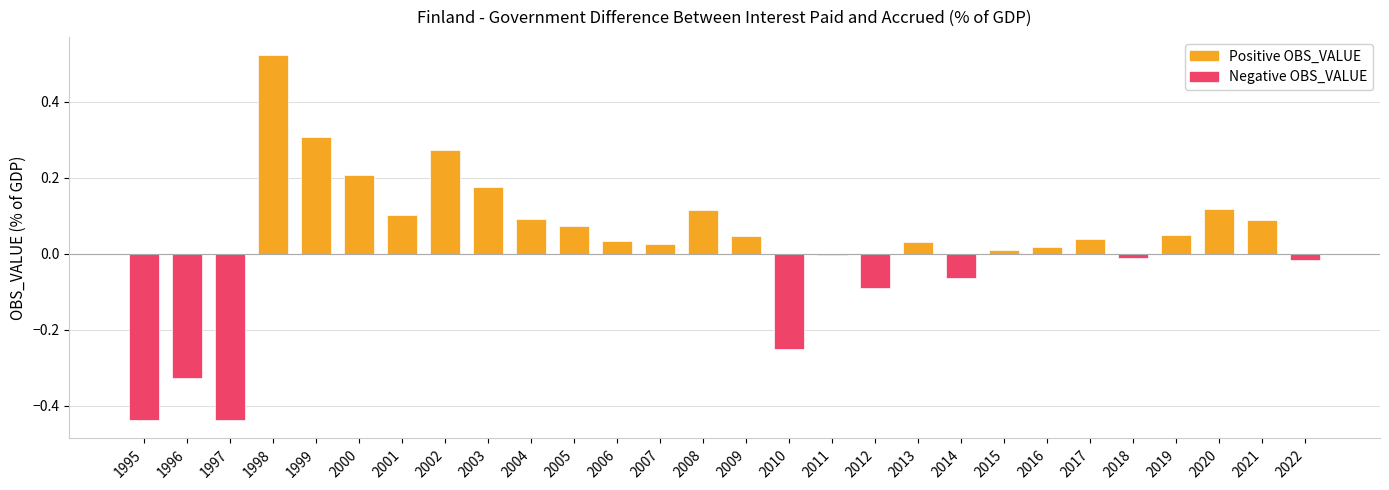

What is the change in value from 1998 to 2013?

-0.5